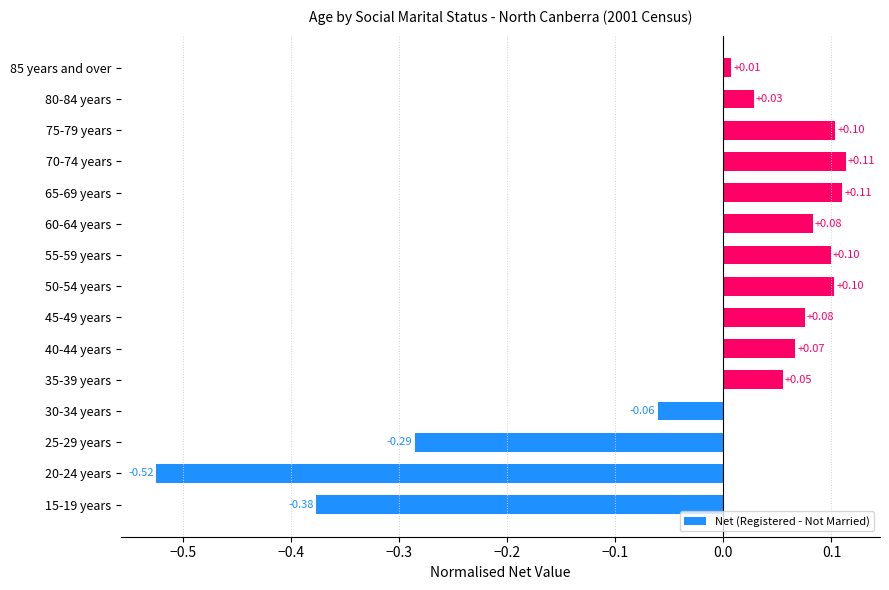

What is the difference between the maximum and minimum values?

0.6